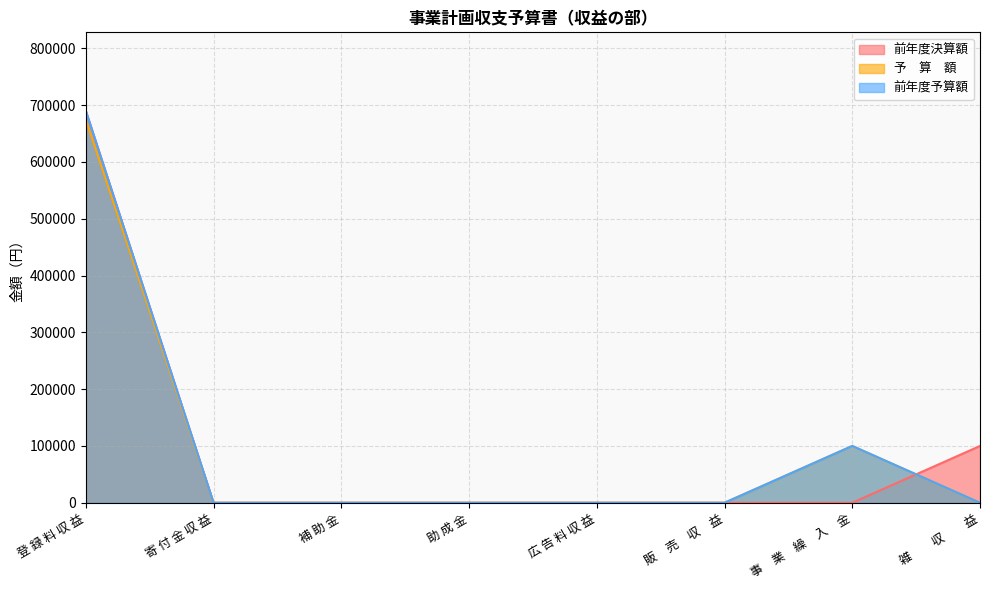

Reading right to left, list all the values displayed in this chart.

前年度決算額: 雑　　収　　益=100000	事　業　繰　入　金=0	販　売　収　益=0	広 告 料 収 益=0	助 成 金=0	補 助 金=0	寄 付 金 収 益=0	登 録 料 収 益=690000
予　算　額: 雑　　収　　益=0	事　業　繰　入　金=100000	販　売　収　益=0	広 告 料 収 益=0	助 成 金=0	補 助 金=0	寄 付 金 収 益=0	登 録 料 収 益=675000
前年度予算額: 雑　　収　　益=0	事　業　繰　入　金=100000	販　売　収　益=0	広 告 料 収 益=0	助 成 金=0	補 助 金=0	寄 付 金 収 益=0	登 録 料 収 益=690000